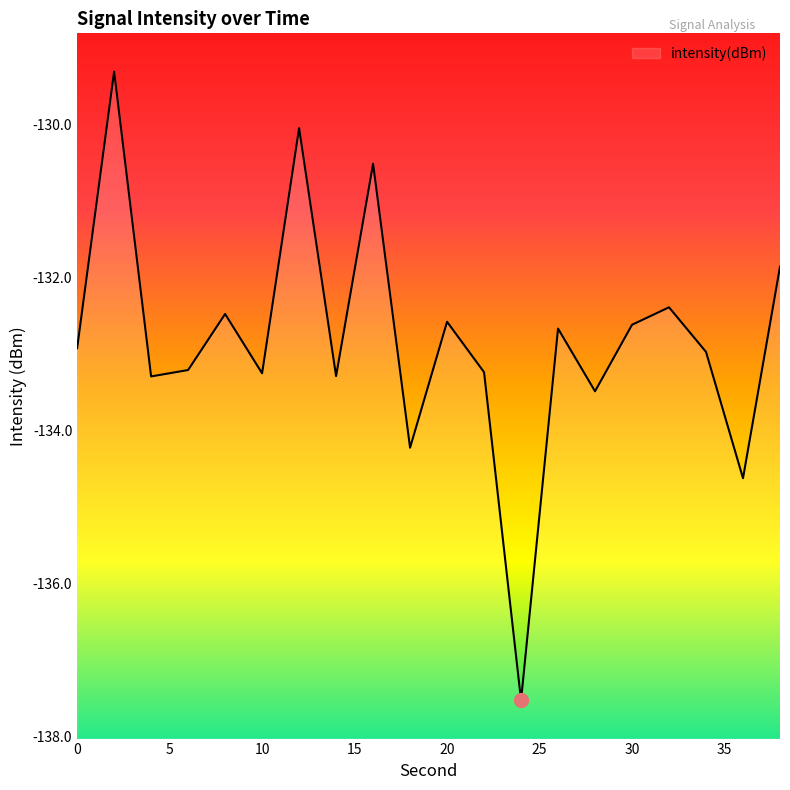

Is this an area chart (filled region under the line)?

No